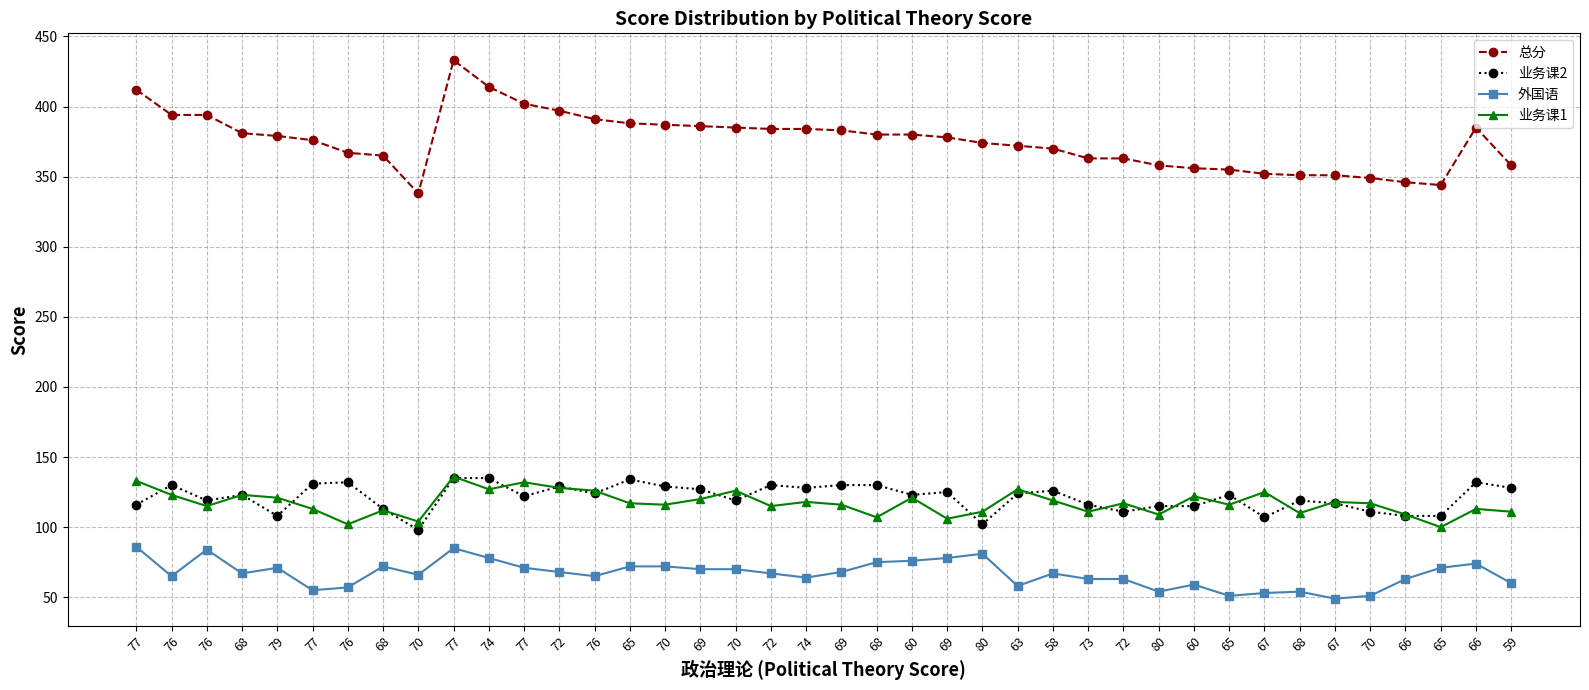

What are all the series names shown in the legend?

总分, 业务课2, 外国语, 业务课1